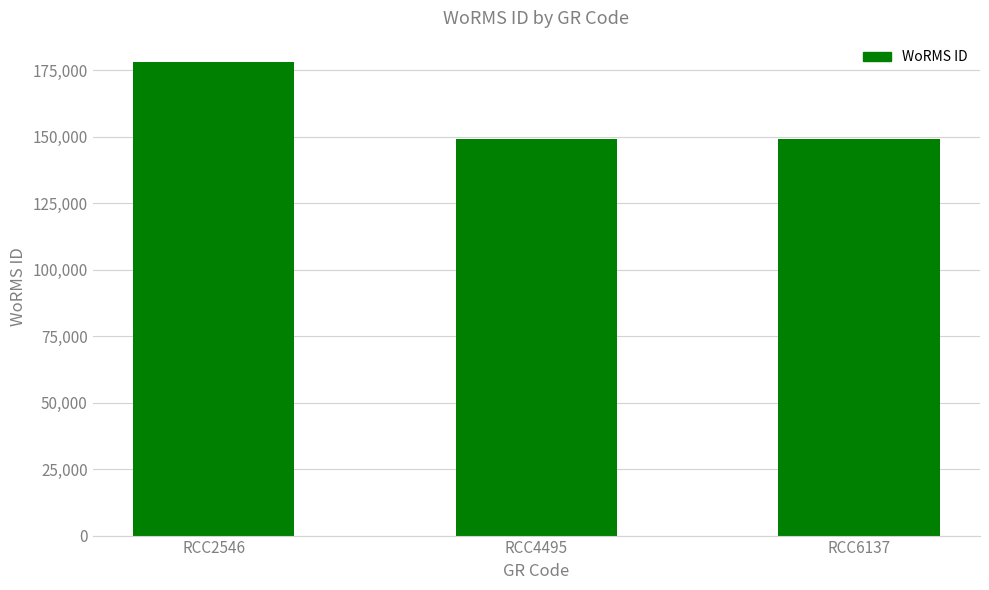

Does the chart contain any negative values?

No